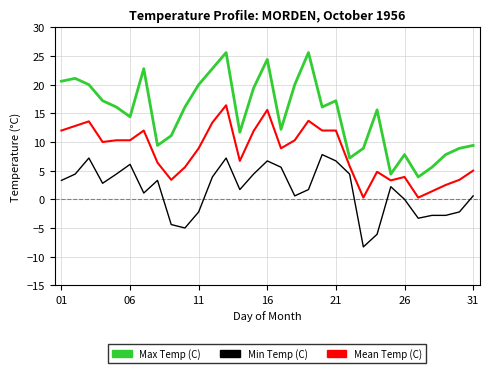

Which series has the widest spread of values?

Max Temp (C)